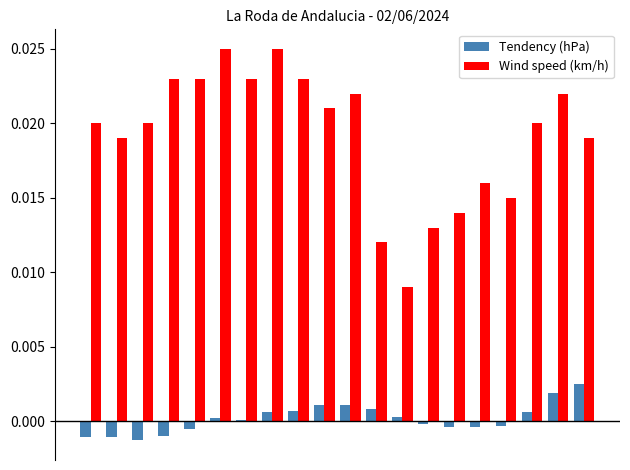

Which series has the widest spread of values?

Wind speed (km/h)